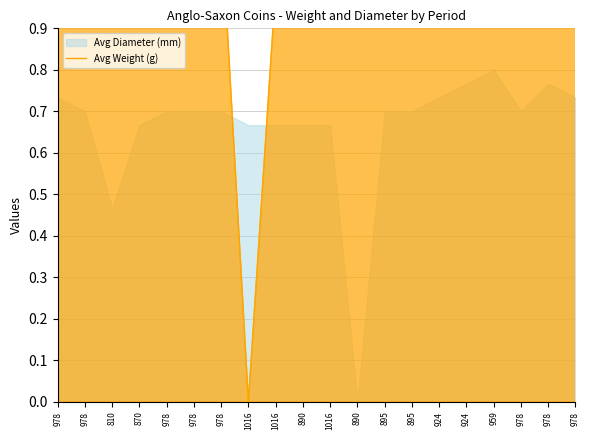

True or false: there are more than 2 points higher than both neighbors.

True